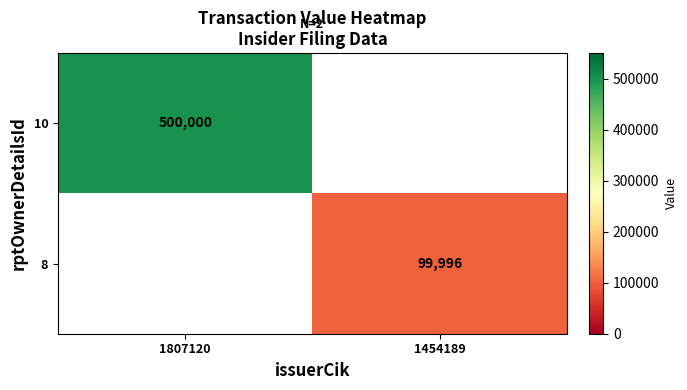

What is the minimum value shown in the chart?

99996.0